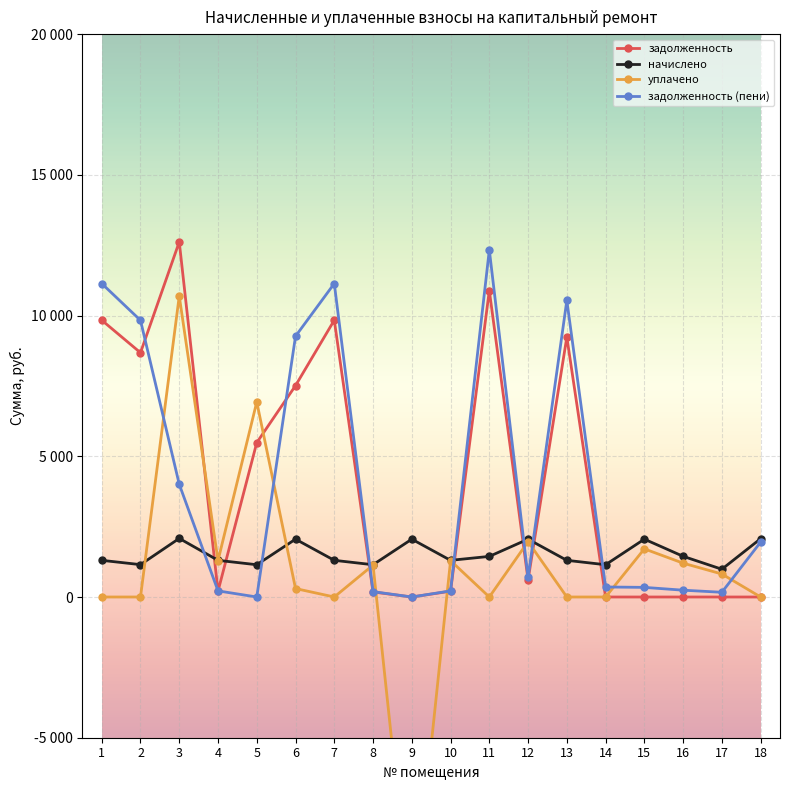

List the series in order of their peak value, highest first.

задолженность, задолженность (пени), уплачено, начислено